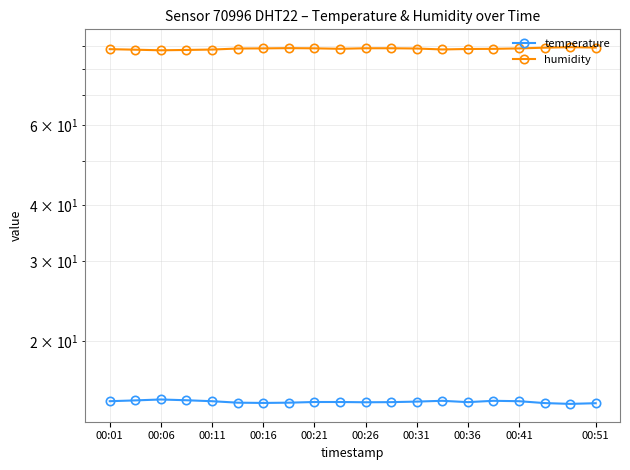

What is the maximum value for humidity?

89.2